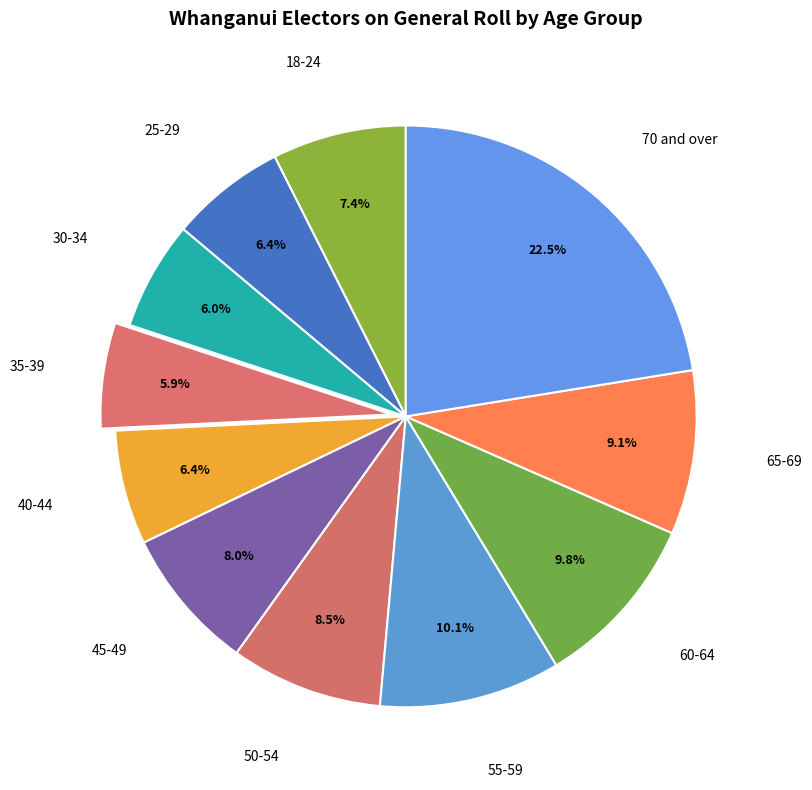

Count the number of slices in the pie.

11